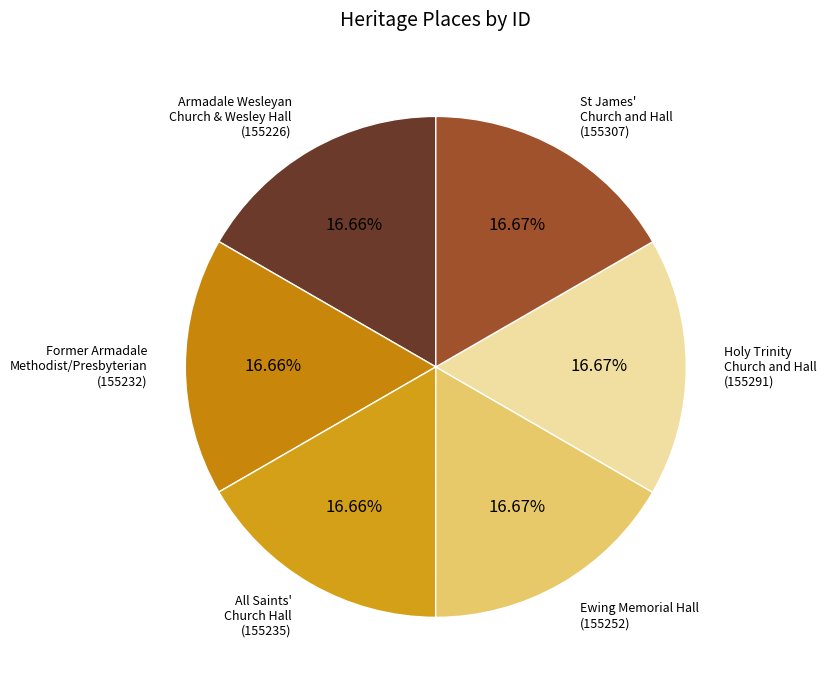

How many segments does this pie chart have?

6